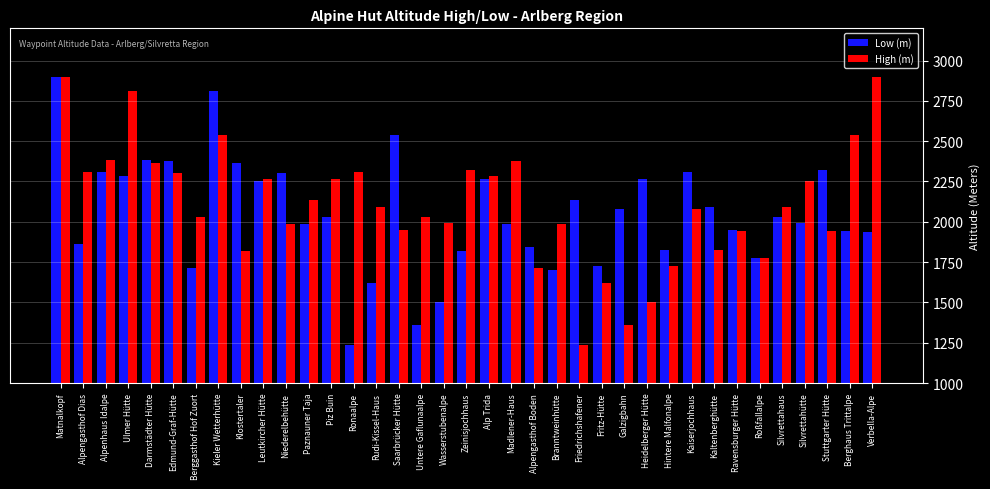

Which series changed the most between Heidelberger Hütte and Silvrettahaus?

High (m)